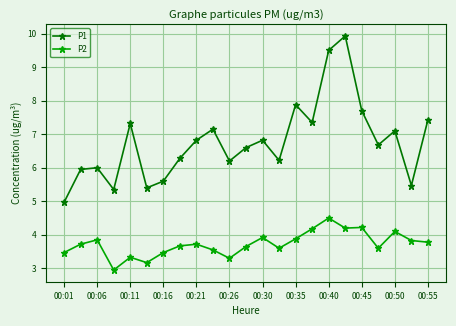

List the series in order of their overall mean, lowest first.

P2, P1